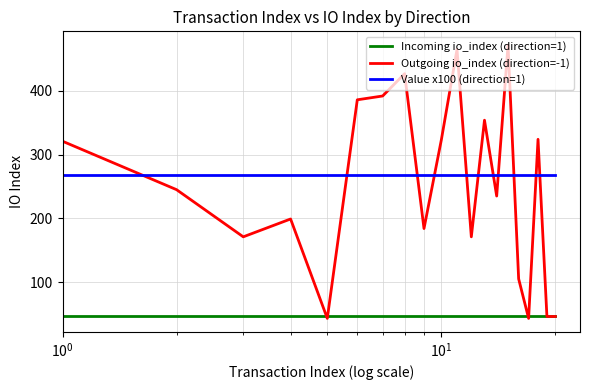

True or false: Incoming io_index (direction=1) and Value x100 (direction=1) cross at least once.

False